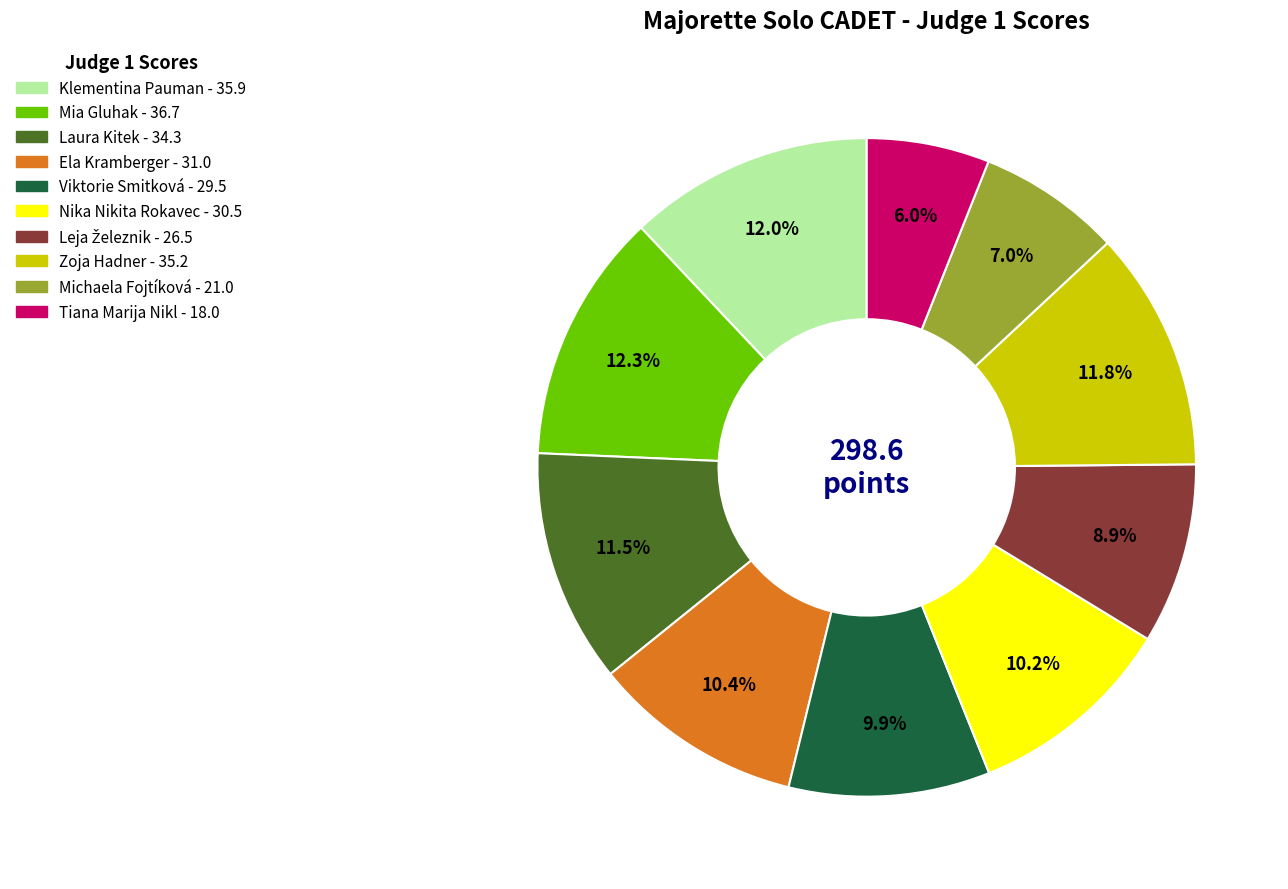

How many segments does this pie chart have?

10